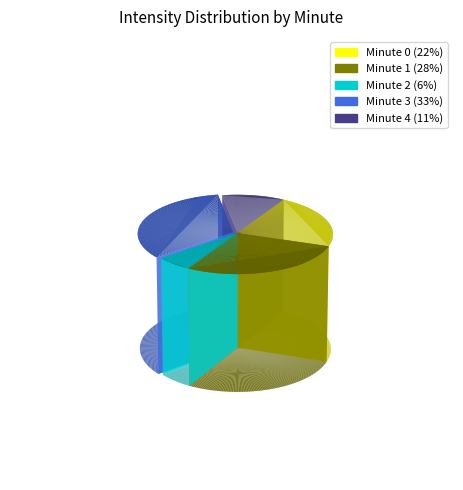

How much of the chart is everything except Minute 2?

94.0%